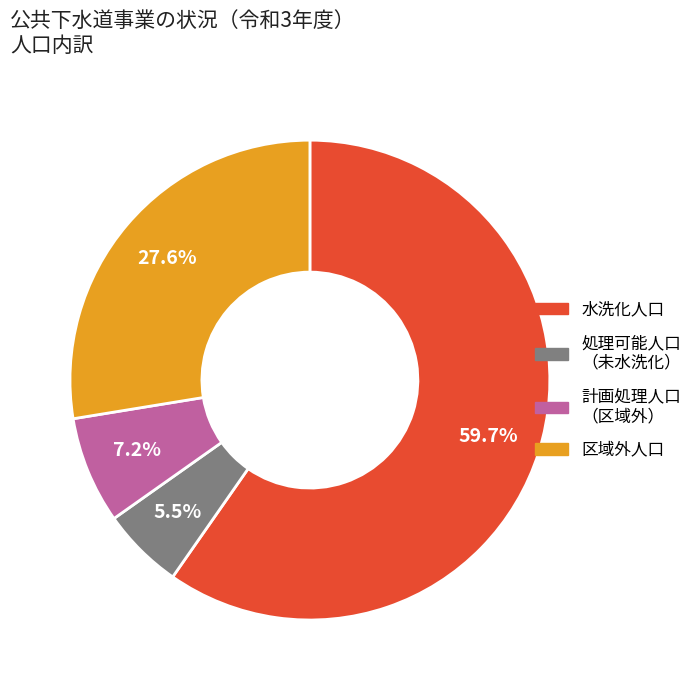

Is there a majority slice in this chart?

Yes